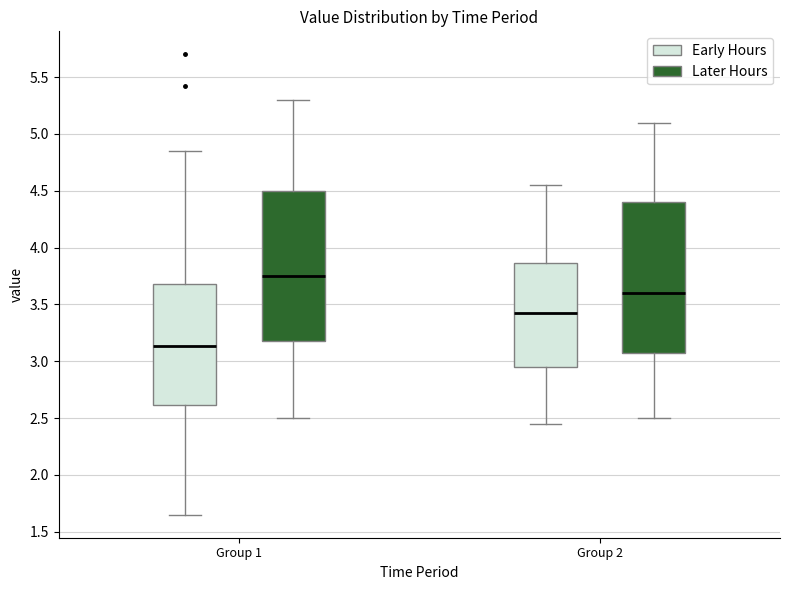

Reading left to right, read every box against the y-axis: the position of its median line, the range the box covers, and the ends of its whiskers. The values are not printed on the chart, so give them approximately, as read against the axis.

Group 1 (Early Hours): median 3.15, box 2.60 to 3.70, whiskers 1.65 to 4.85
Group 1 (Later Hours): median 3.75, box 3.20 to 4.50, whiskers 2.50 to 5.30
Group 2 (Early Hours): median 3.45, box 2.95 to 3.85, whiskers 2.45 to 4.55
Group 2 (Later Hours): median 3.60, box 3.10 to 4.40, whiskers 2.50 to 5.10